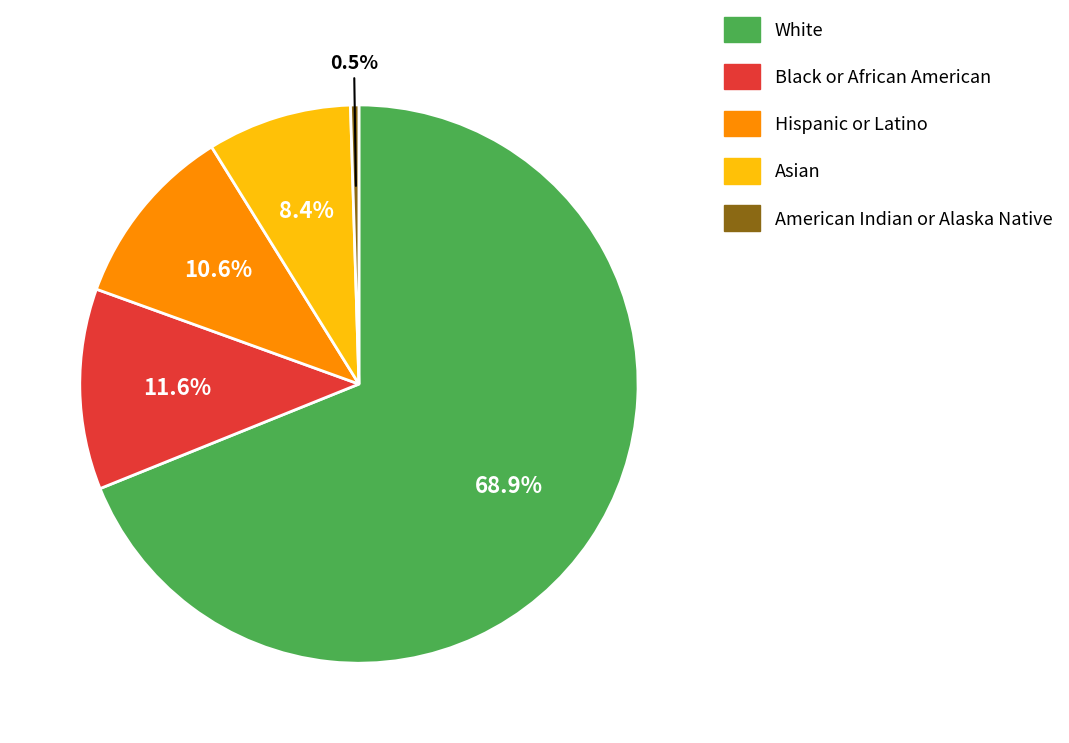

What is the total percentage of Asian and Black or African American?

20.0%